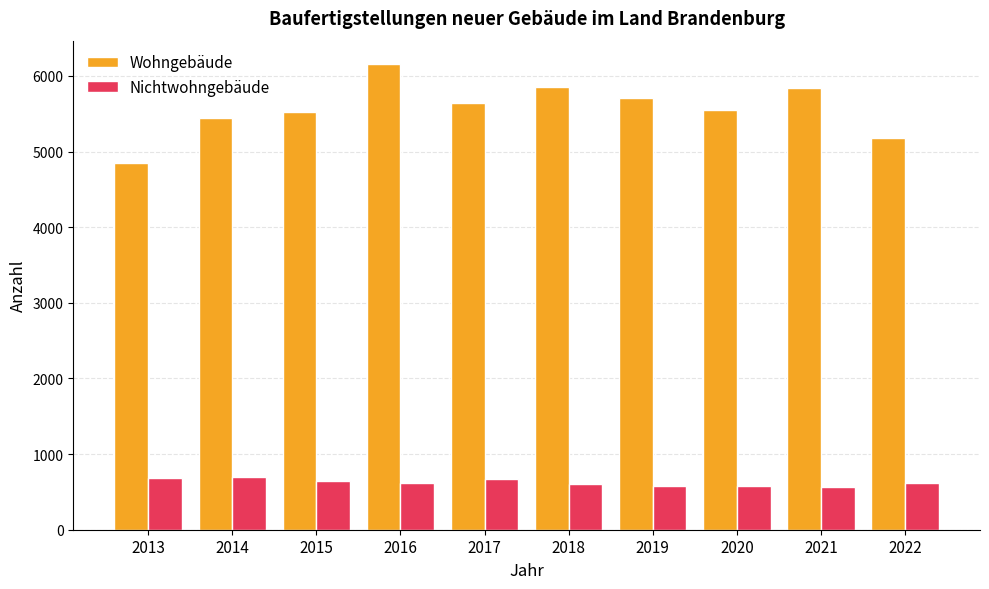

The Wohngebäude series shows 5545 at 2020. True or false?

True